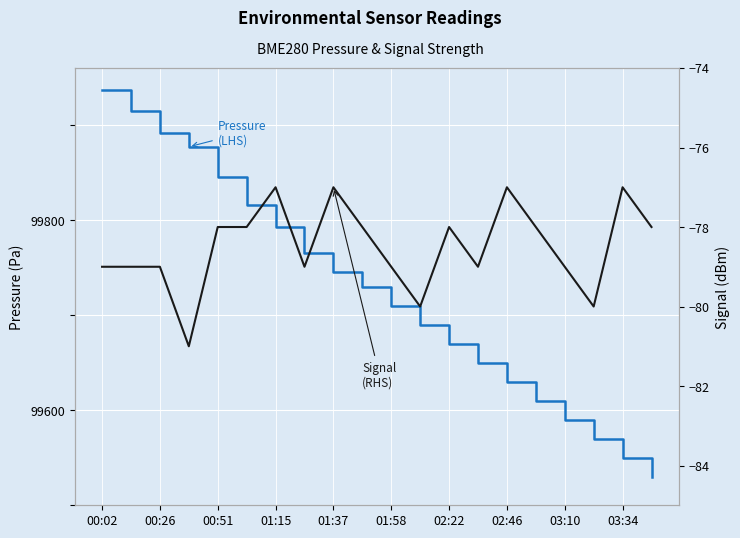

What is the label of the 1st point from the left?

00:02